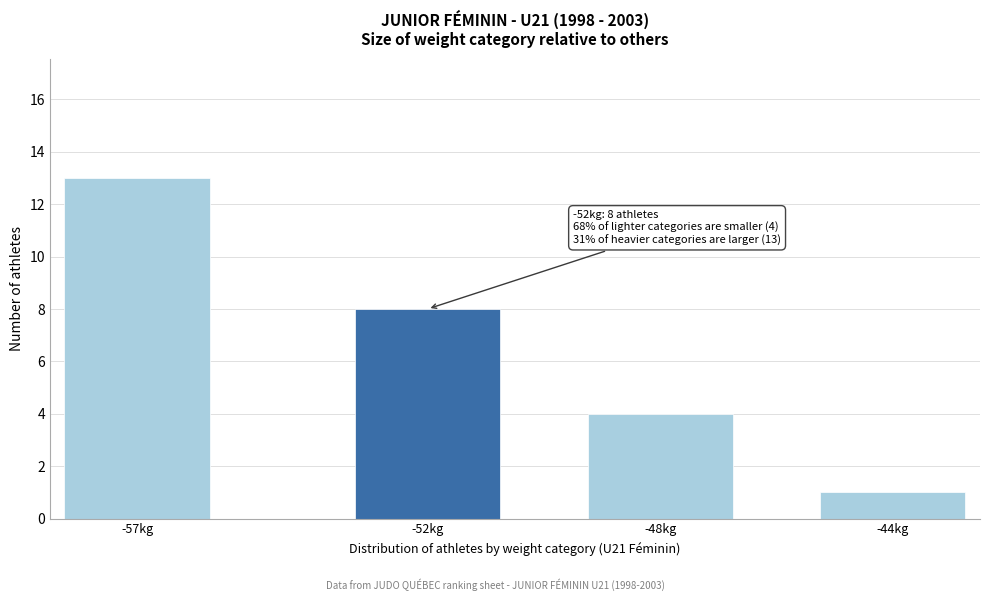

Reading left to right, list all the values displayed in this chart.

13	8	4	1